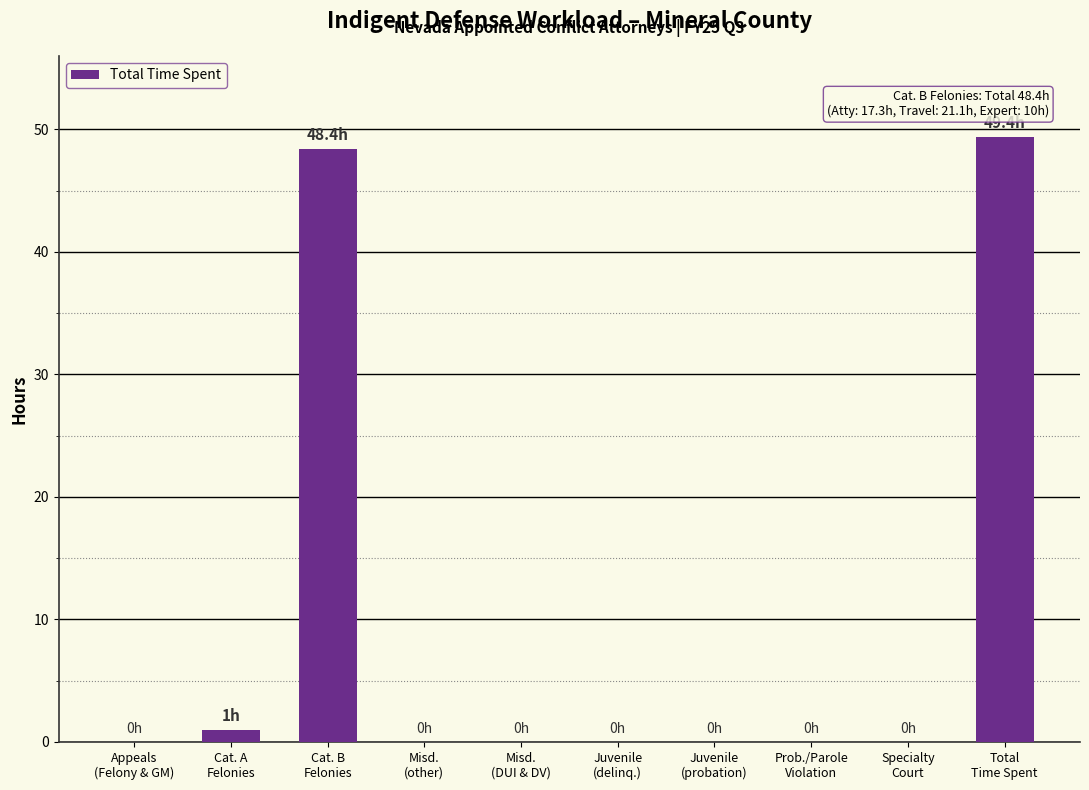

At which label is the value closest to 24?

Cat. A
Felonies